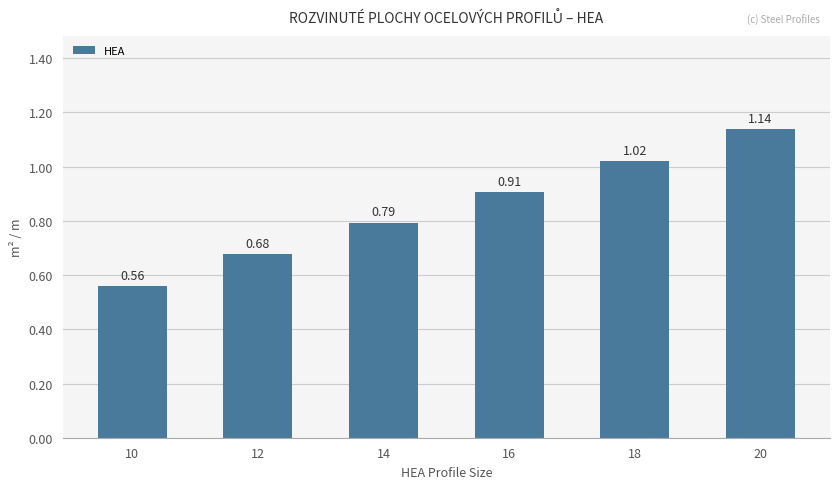

Does the chart contain any negative values?

No